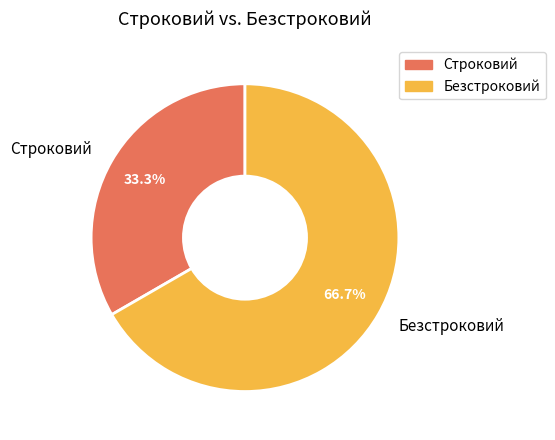

To the nearest percent, what is the average slice percentage?

50%